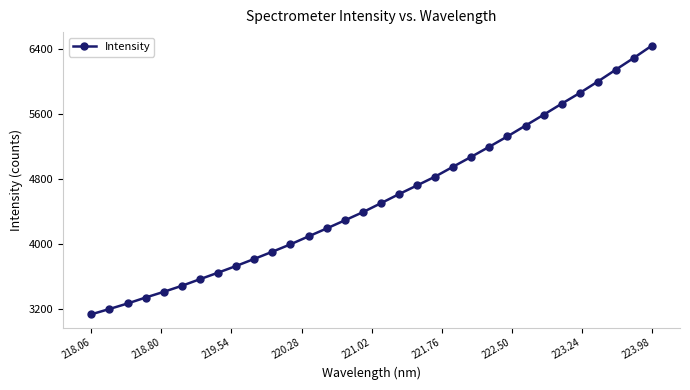

Does the chart display data point markers on the line(s)?

Yes